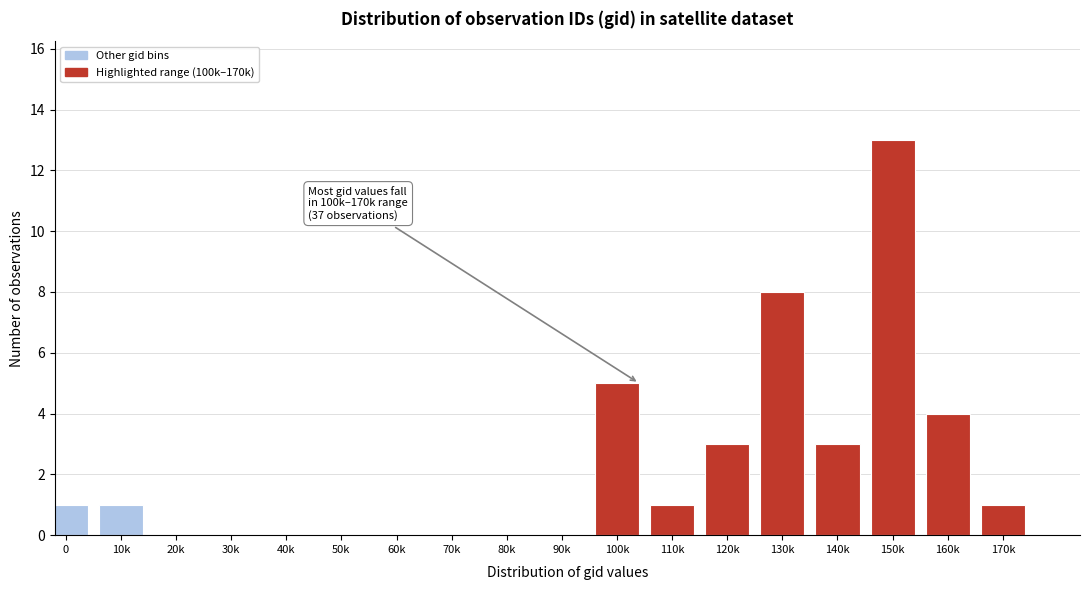

Reading right to left, transcribe all the data shown in this chart.

170k=1	160k=4	150k=13	140k=3	130k=8	120k=3	110k=1	100k=5	90k=0	80k=0	70k=0	60k=0	50k=0	40k=0	30k=0	20k=0	10k=1	0=1